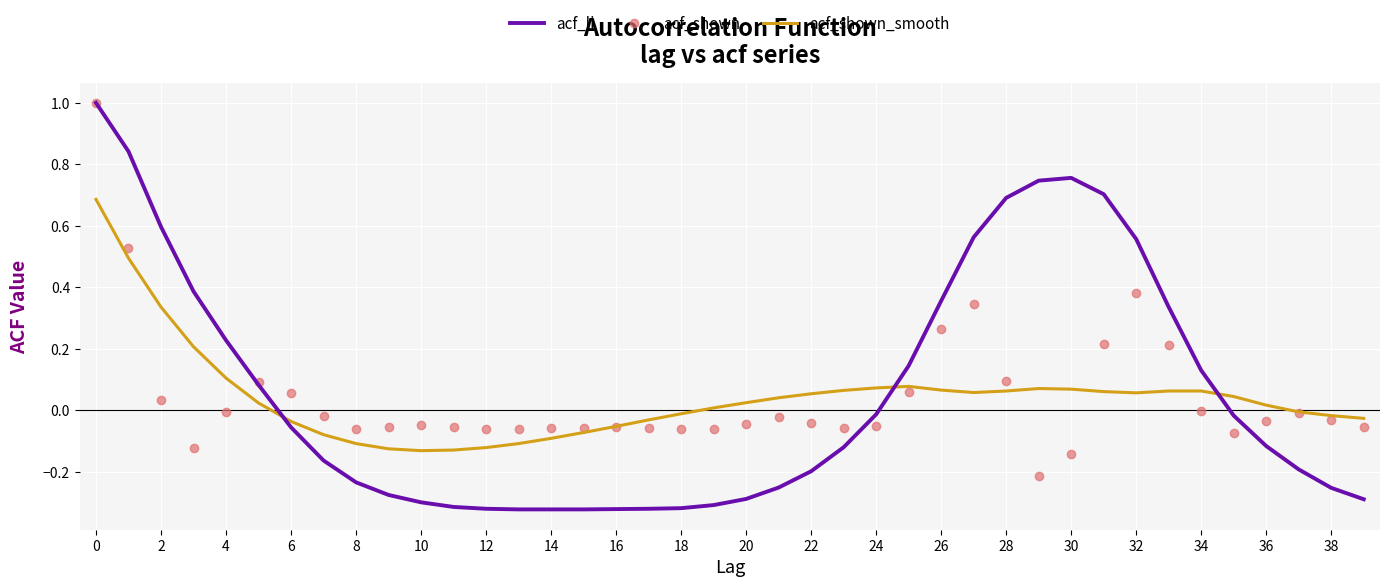

Which series has the widest spread of values?

acf_li